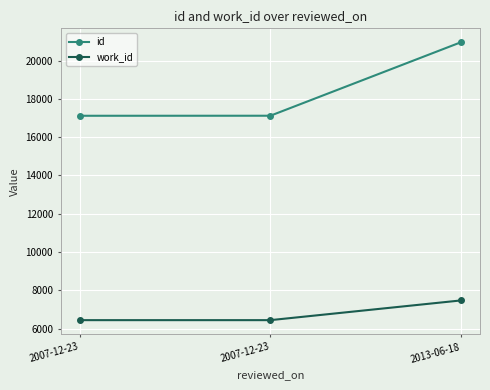

At which label does id reach its peak?

2013-06-18